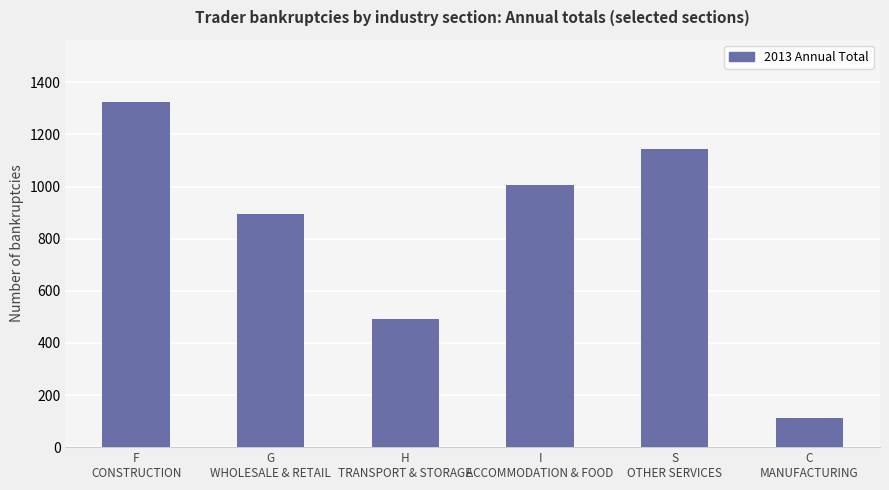

What is the difference between the second highest and second lowest values?

654